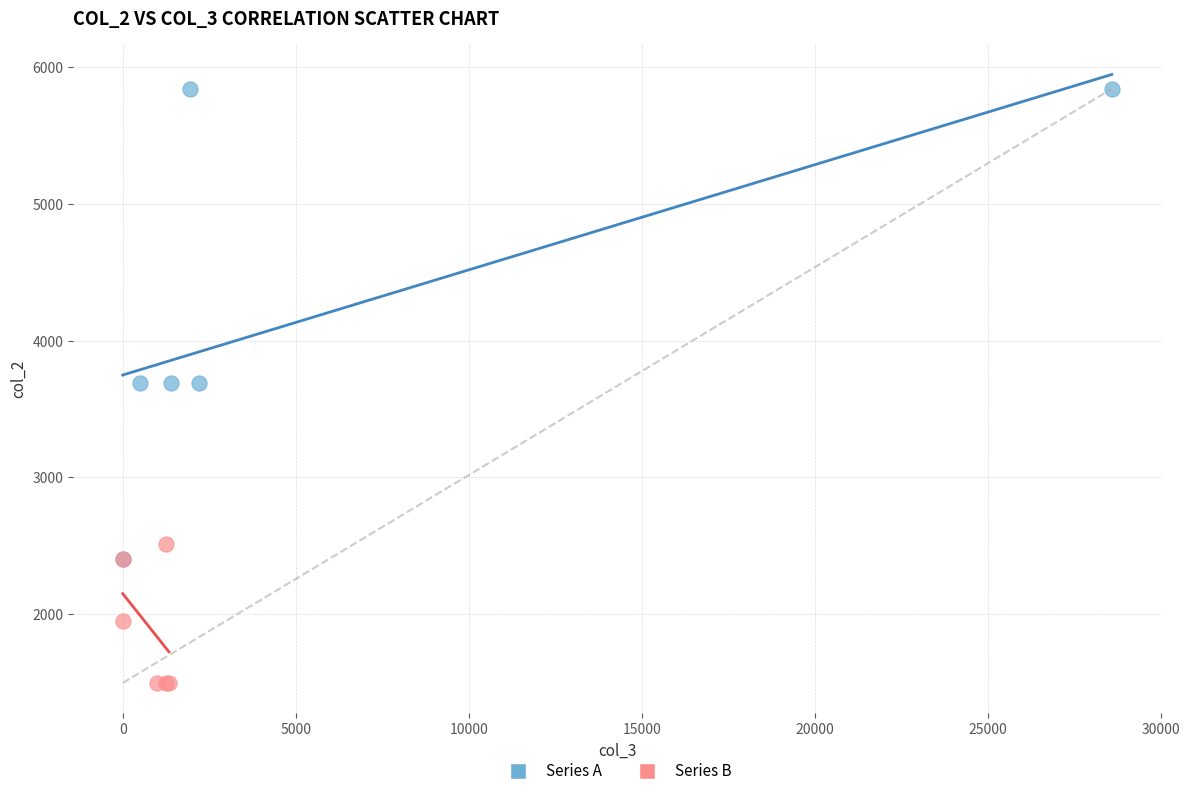

Which series has the widest spread of Y values?

Series A